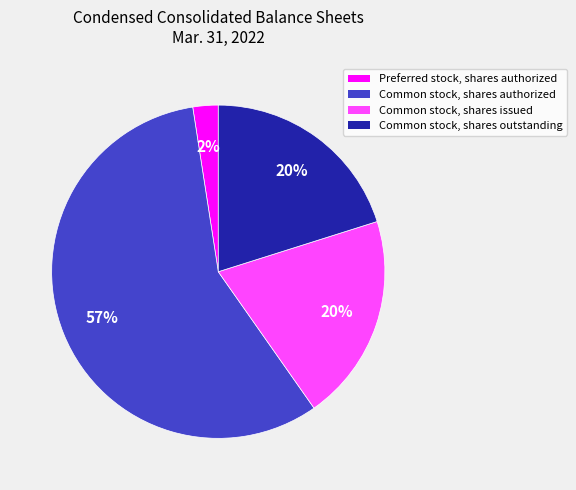

Count the number of slices in the pie.

4